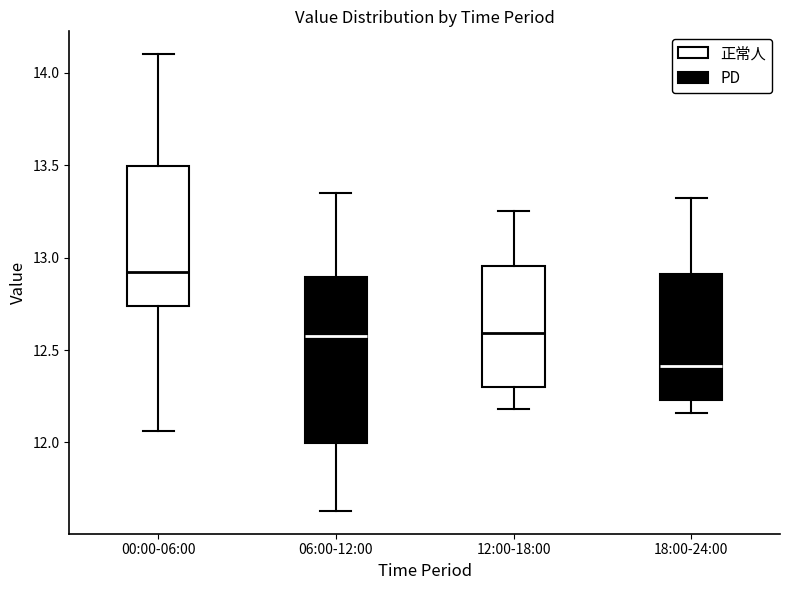

Reading left to right, transcribe this box plot: for each box, give where its median line is, the range the box spans, and where its two whiskers end, as read against the y-axis. The values are not printed on the chart, so give them approximately, as read against the axis.

00:00-06:00: median 12.90, box 12.75 to 13.50, whiskers 12.05 to 14.10
06:00-12:00: median 12.60, box 12.00 to 12.90, whiskers 11.65 to 13.35
12:00-18:00: median 12.60, box 12.30 to 12.95, whiskers 12.20 to 13.25
18:00-24:00: median 12.40, box 12.25 to 12.90, whiskers 12.15 to 13.30